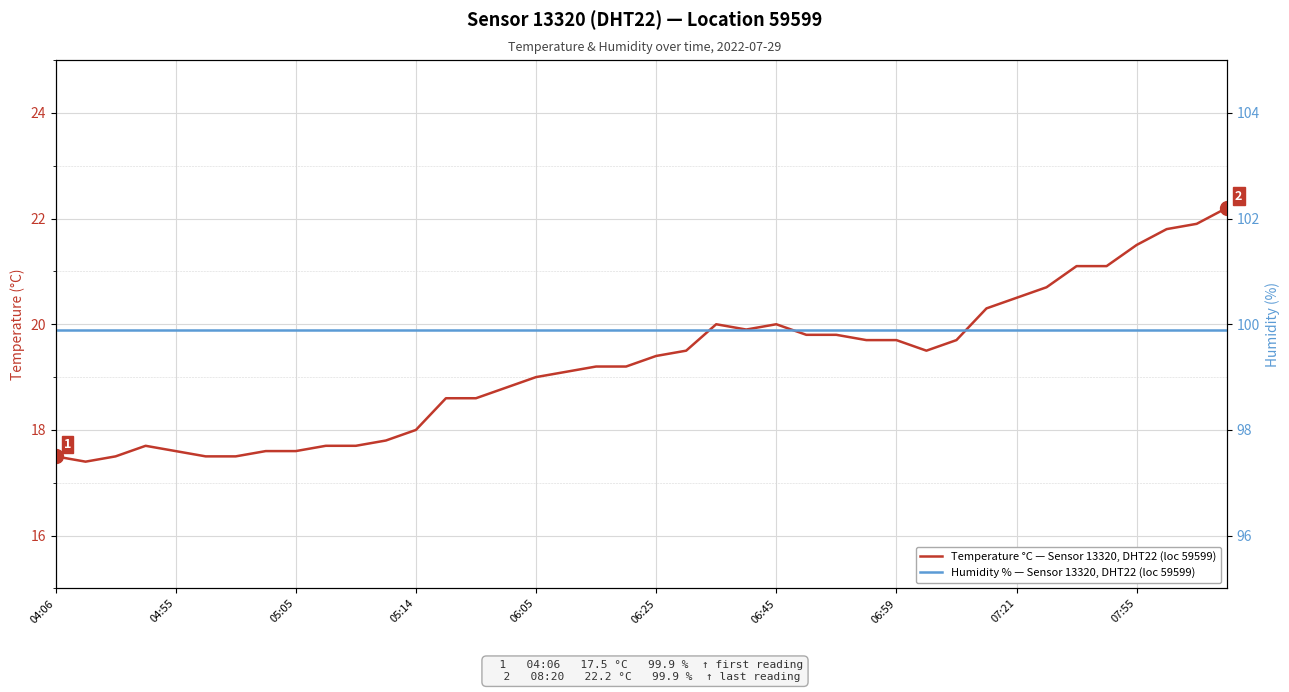

What is the value of the Temperature °C — Sensor 13320, DHT22 (loc 59599) point at the 40th from the left?

22.2